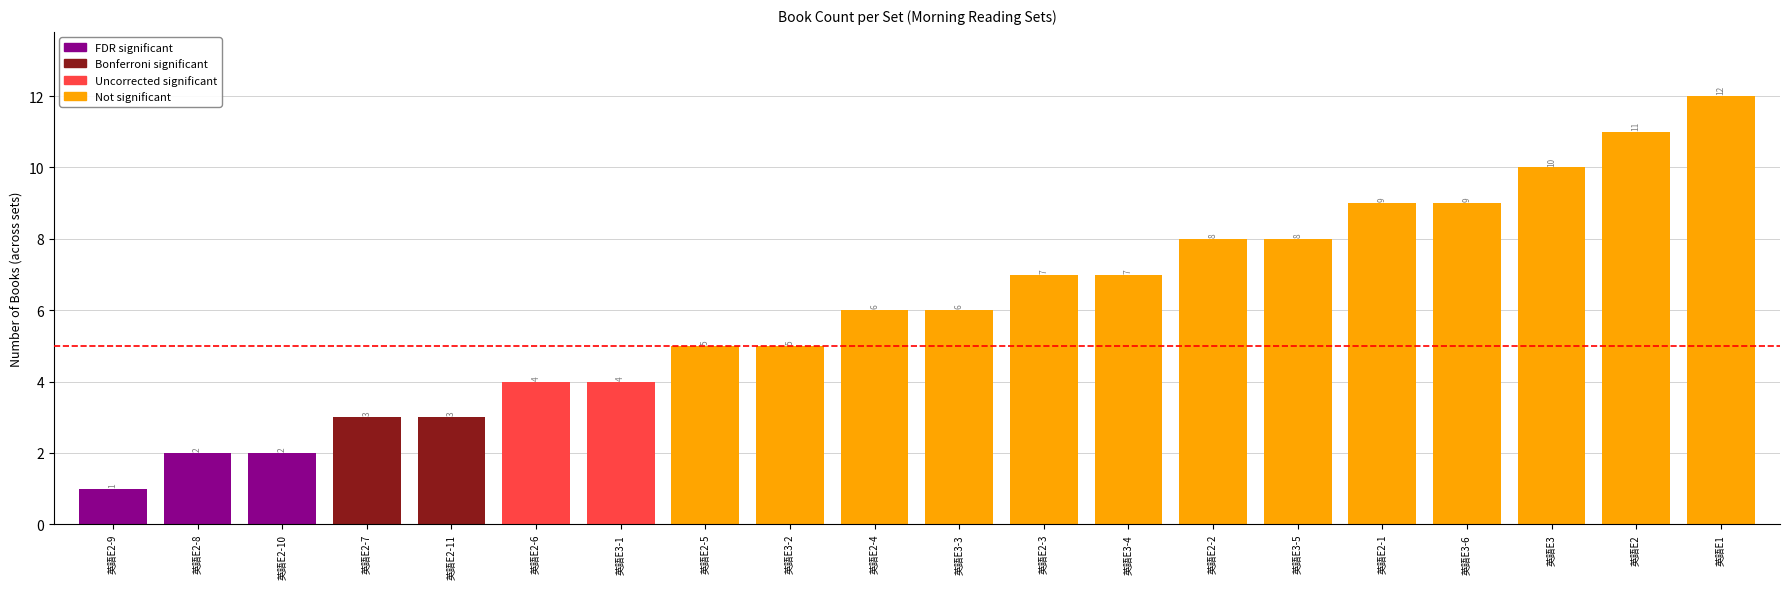

What is the difference between the second highest and second lowest values?

9